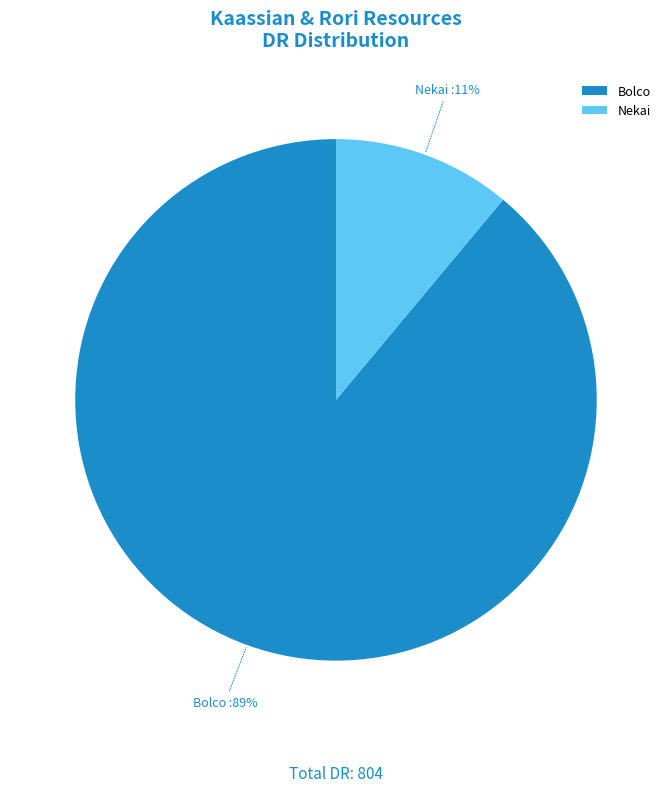

What percentage is the Bolco slice, to the nearest percent?

89%